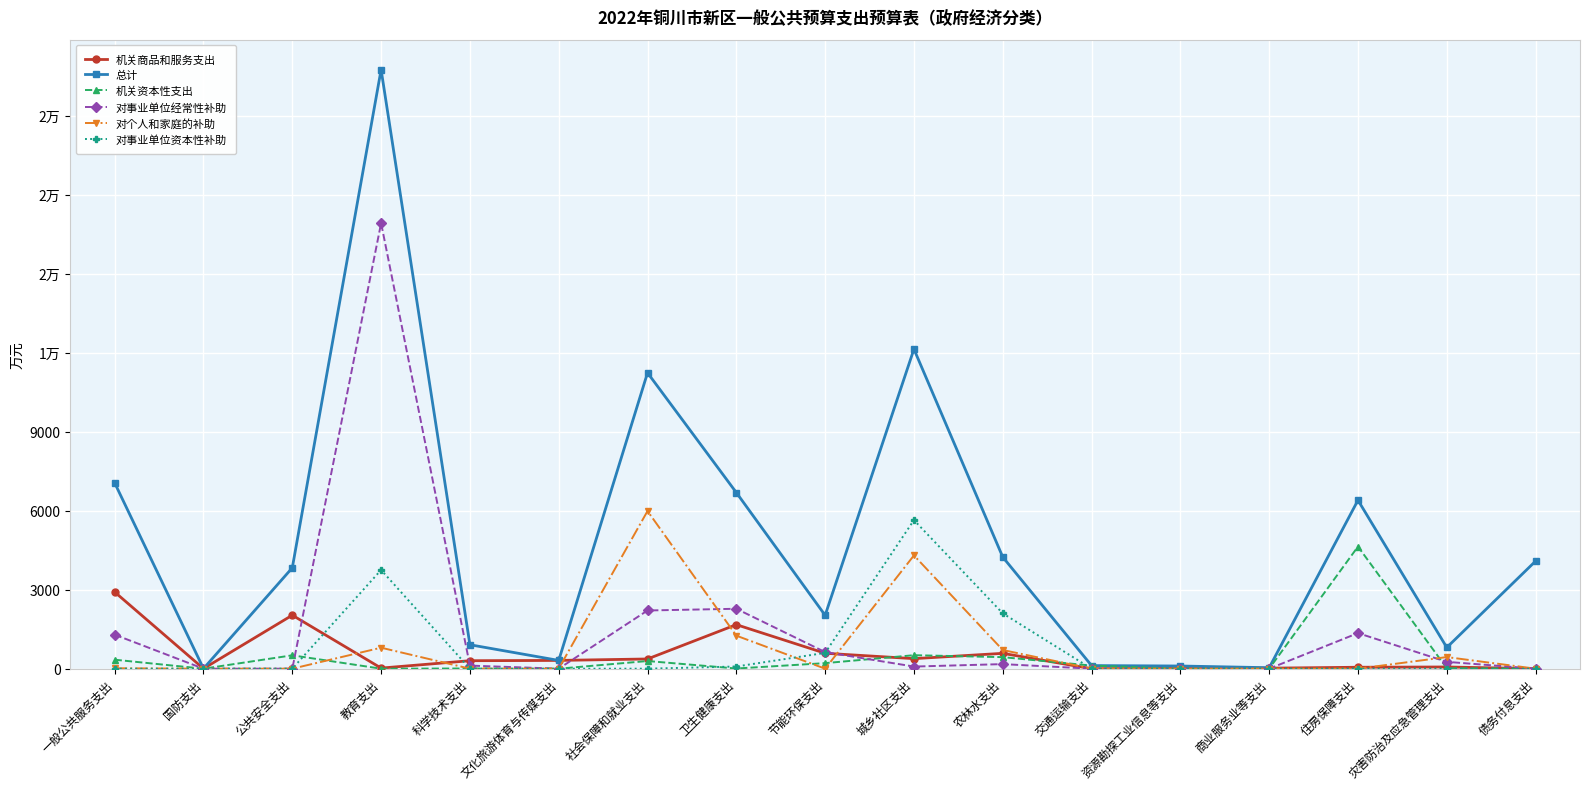

What are all the series names shown in the legend?

机关商品和服务支出, 总计, 机关资本性支出, 对事业单位经常性补助, 对个人和家庭的补助, 对事业单位资本性补助